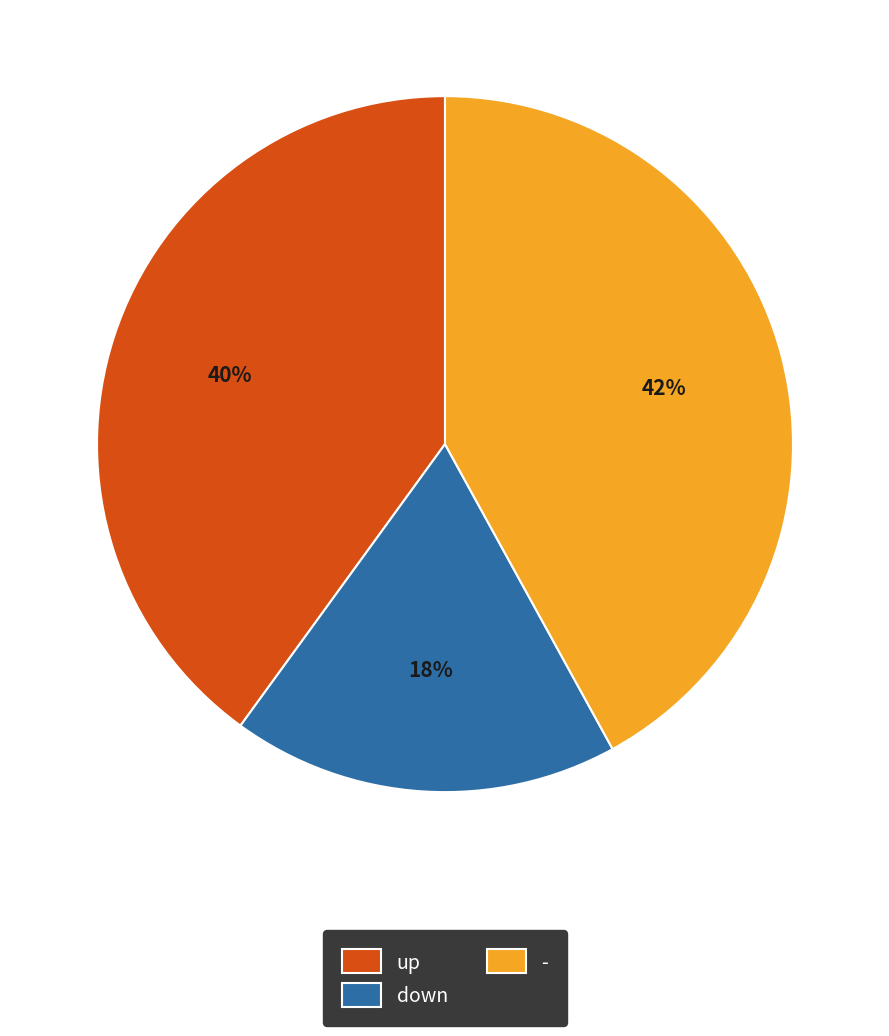

The down slice represents 31% of the pie. True or false?

False